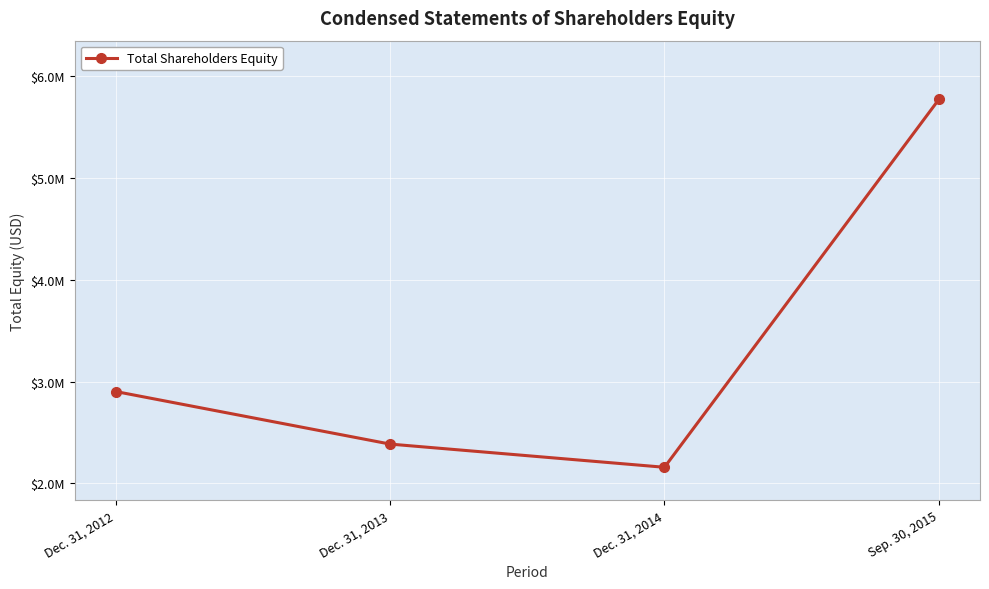

Does the chart have visible grid lines?

Yes